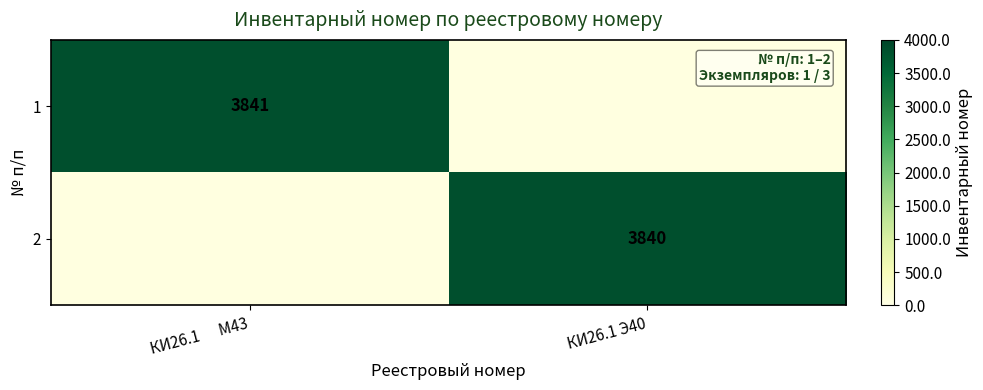

Is it true that 2 equals 2321 at КИ26.1 Э40?

False